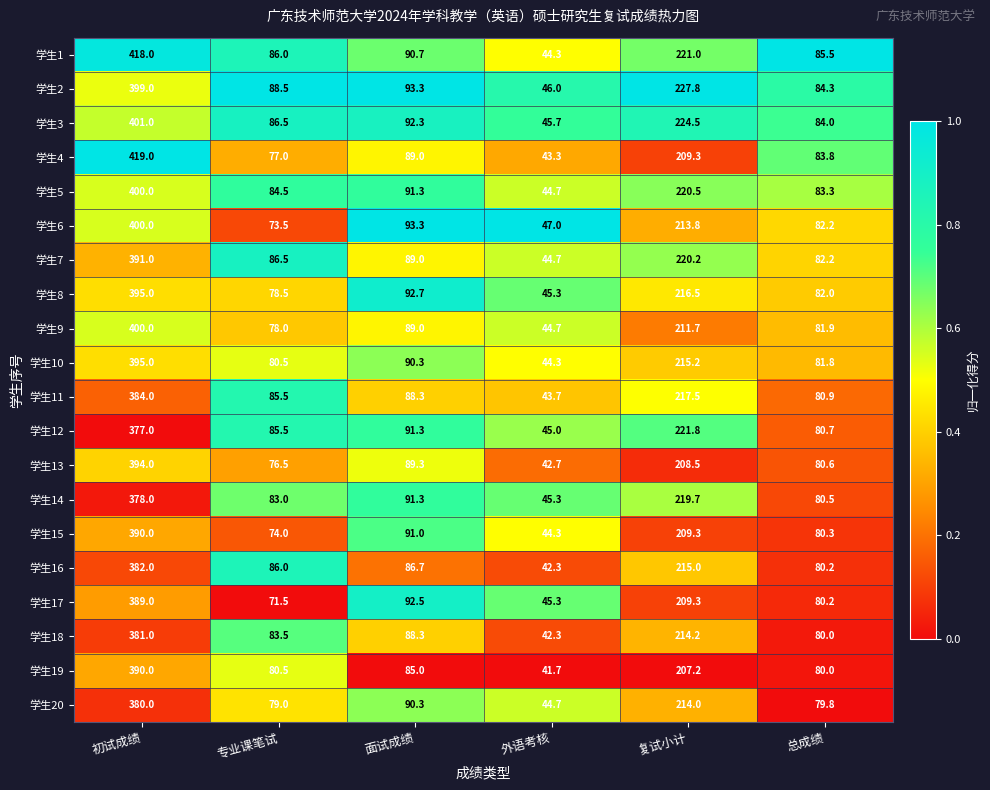

List the labels in order of 学生10 value, smallest first.

外语考核, 专业课笔试, 总成绩, 面试成绩, 复试小计, 初试成绩